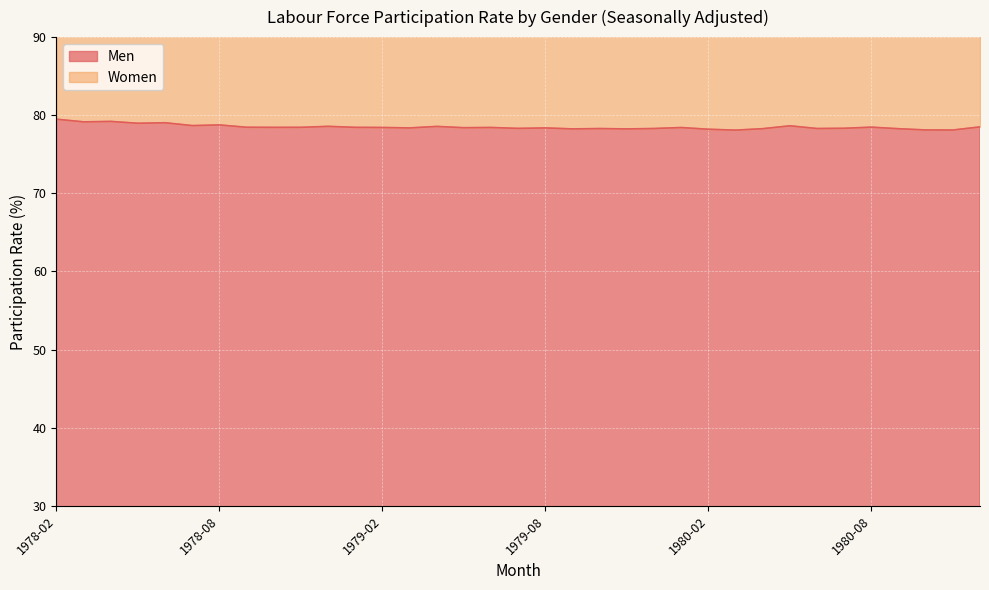

What is the difference between the maximum and minimum values?

1.4